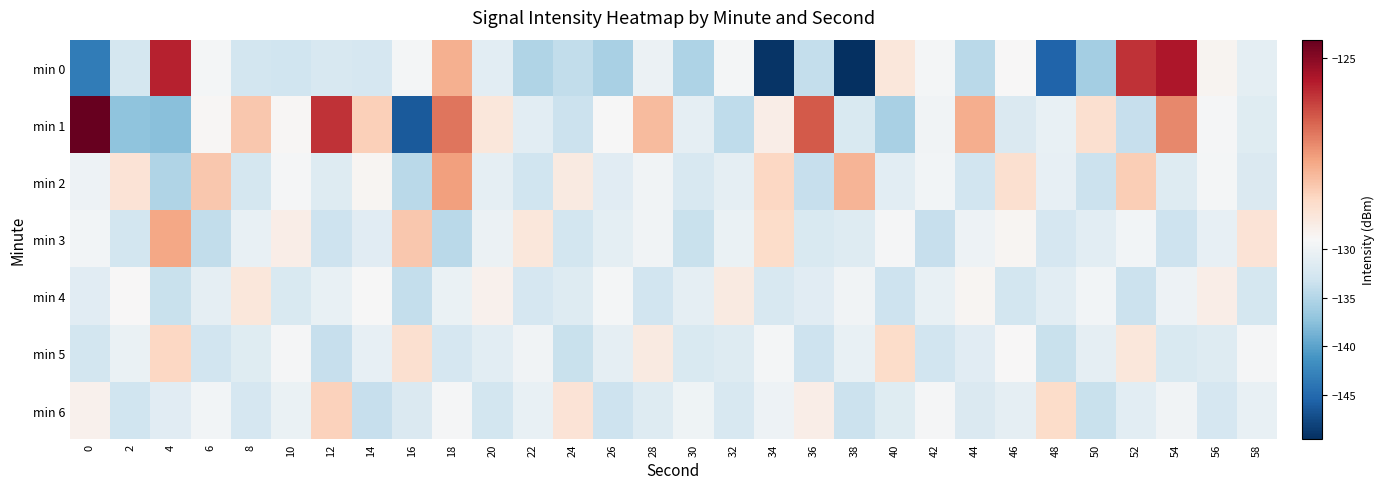

Which series has the largest total across all categories?

min 1